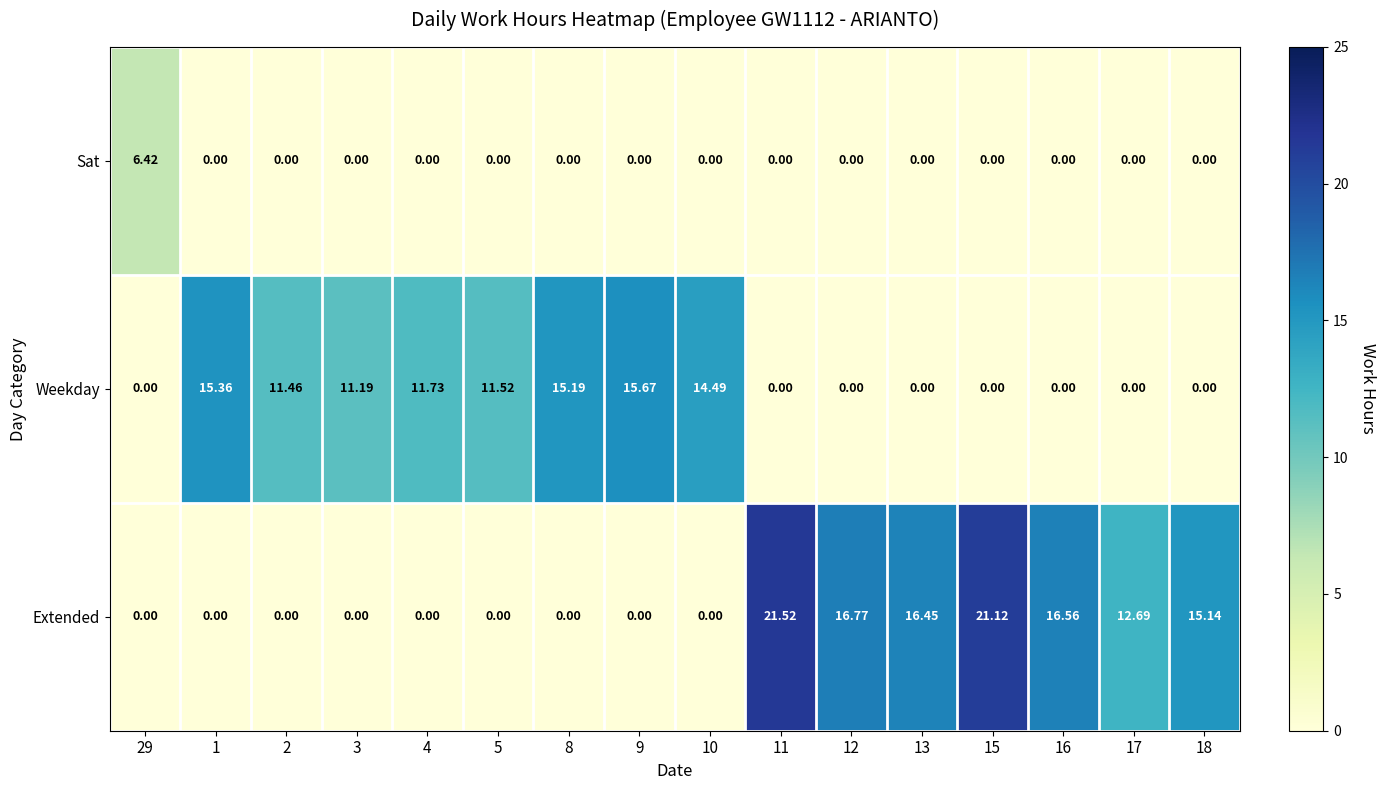

Which series has the widest spread of values?

Extended